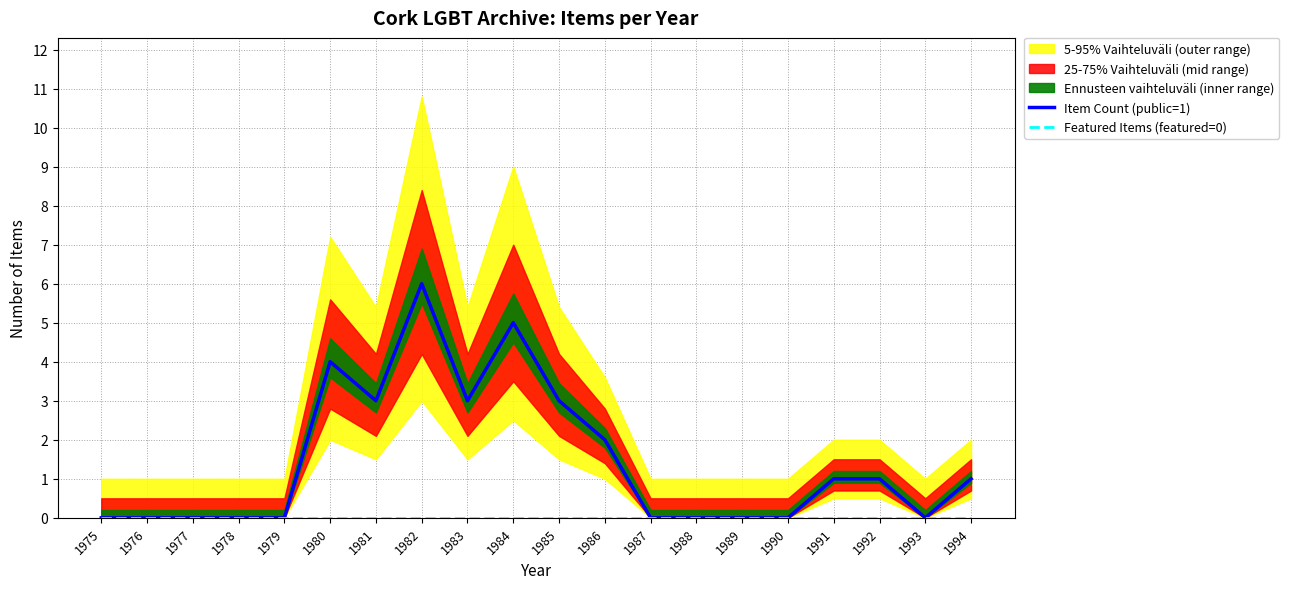

What is the difference between the maximum and minimum values in the Item Count (public=1) series?

6